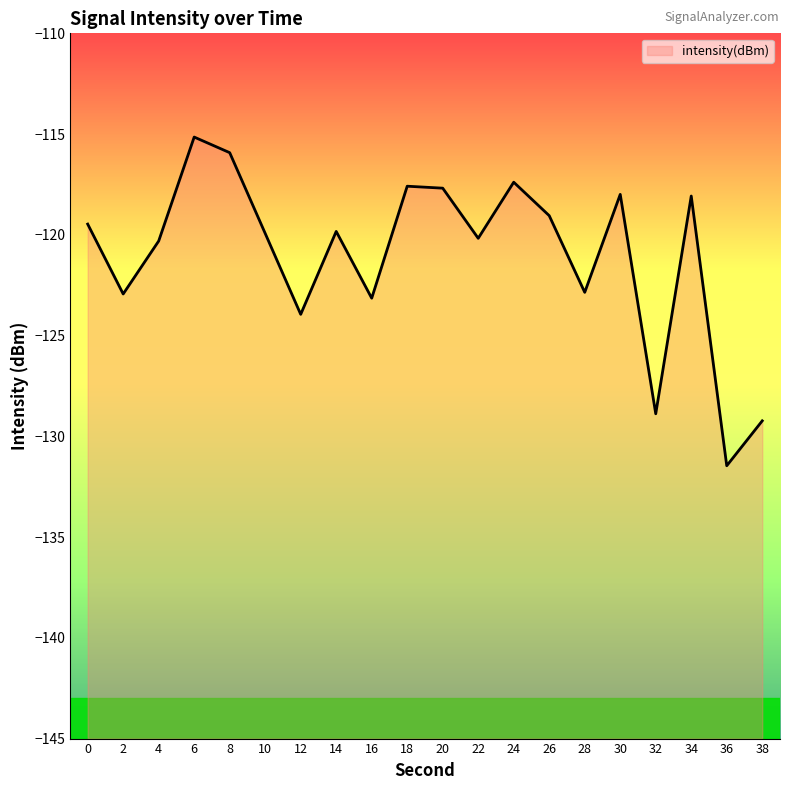

What is the difference between the maximum and second lowest values?

14.1